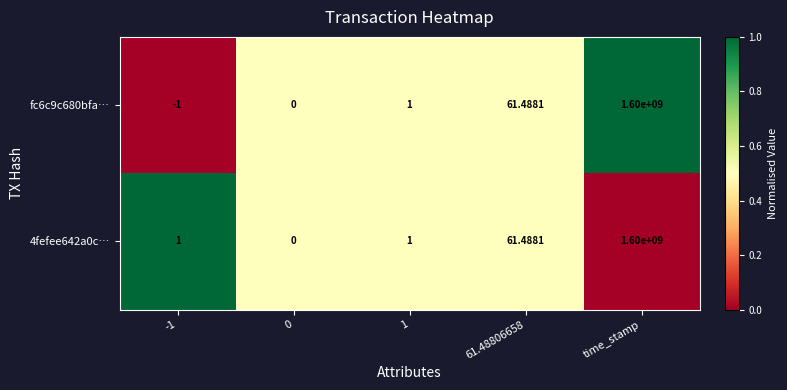

Is the value of 4fefee642a0c… at 1 greater than the value of fc6c9c680bfa… at 0?

Yes